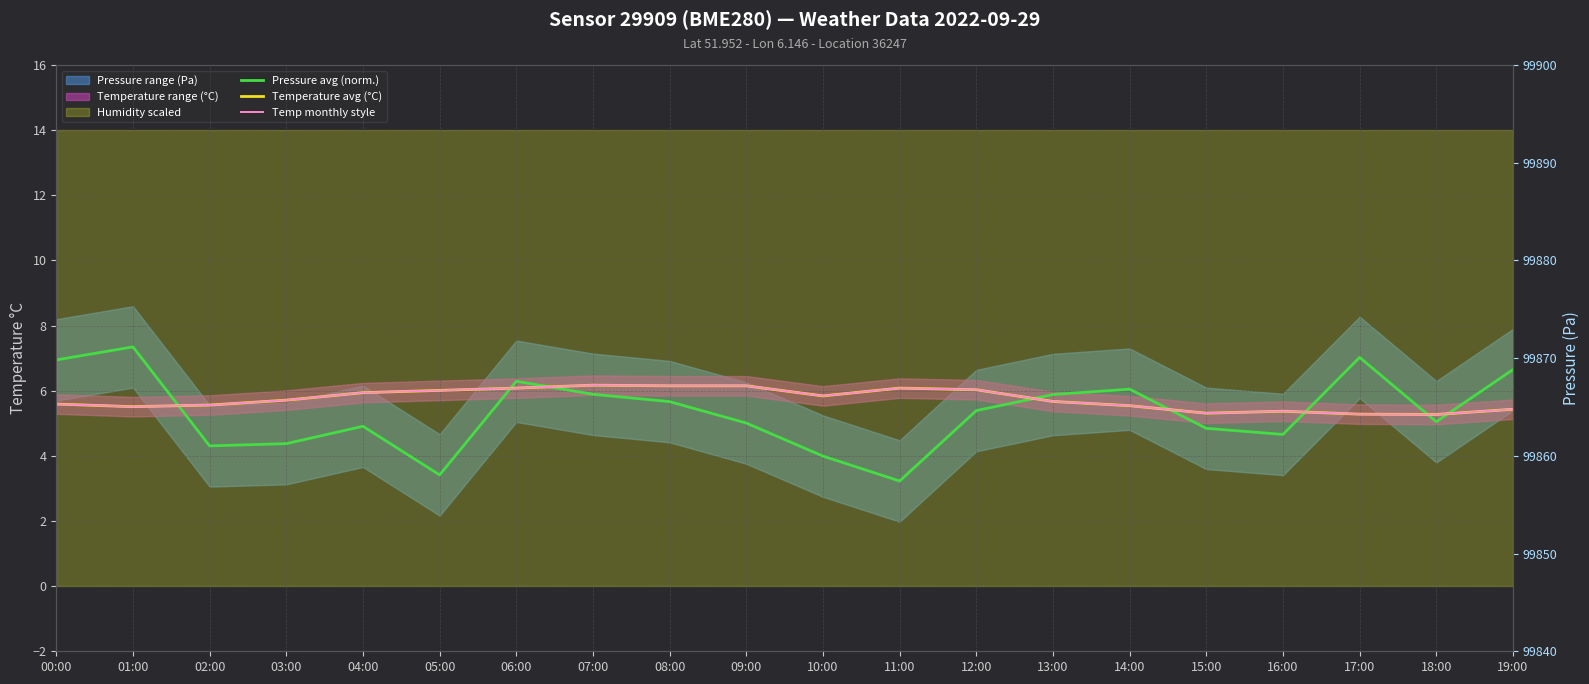

True or false: Temp monthly style has more than 0 interior local peaks.

True